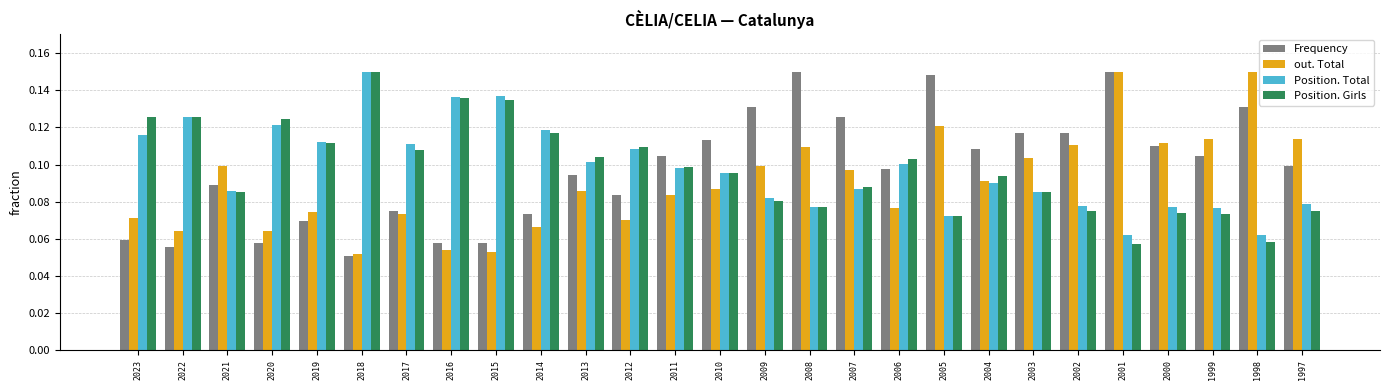

Which series changed the most between 1999 and 1998?

out. Total